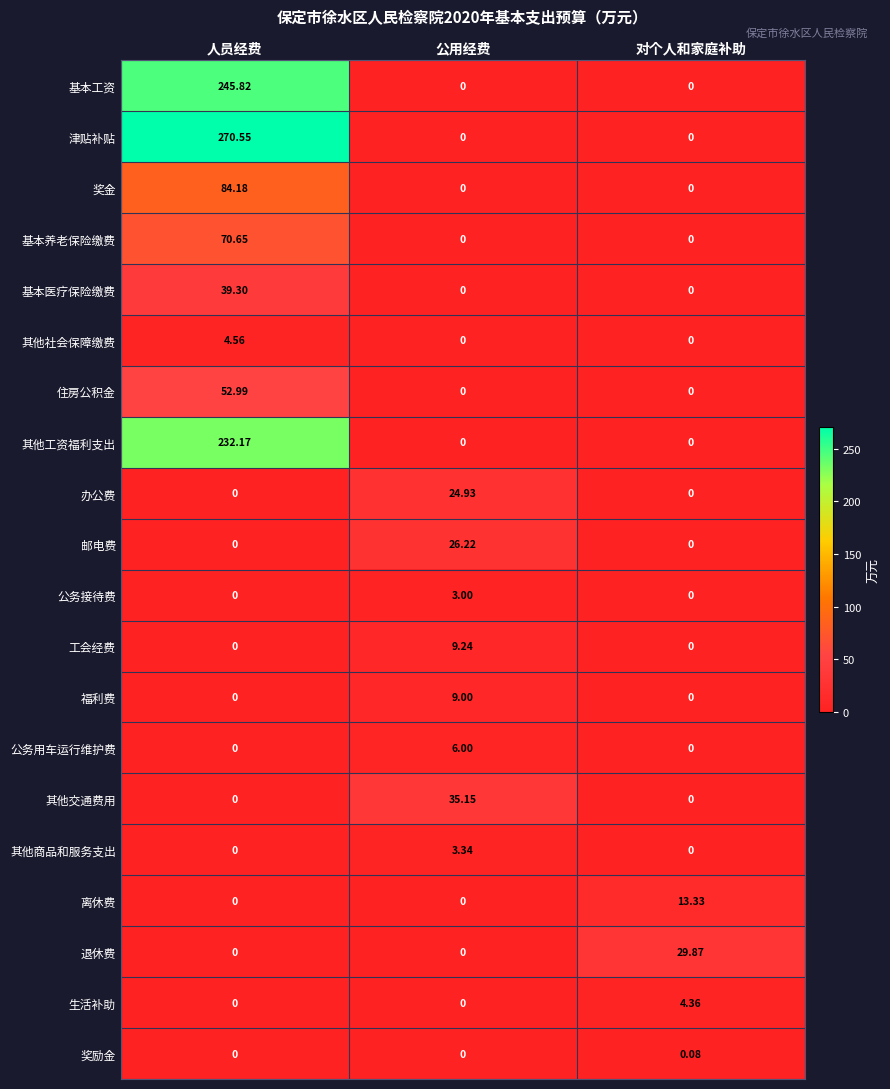

What is the total value across all series at 人员经费?

1000.2